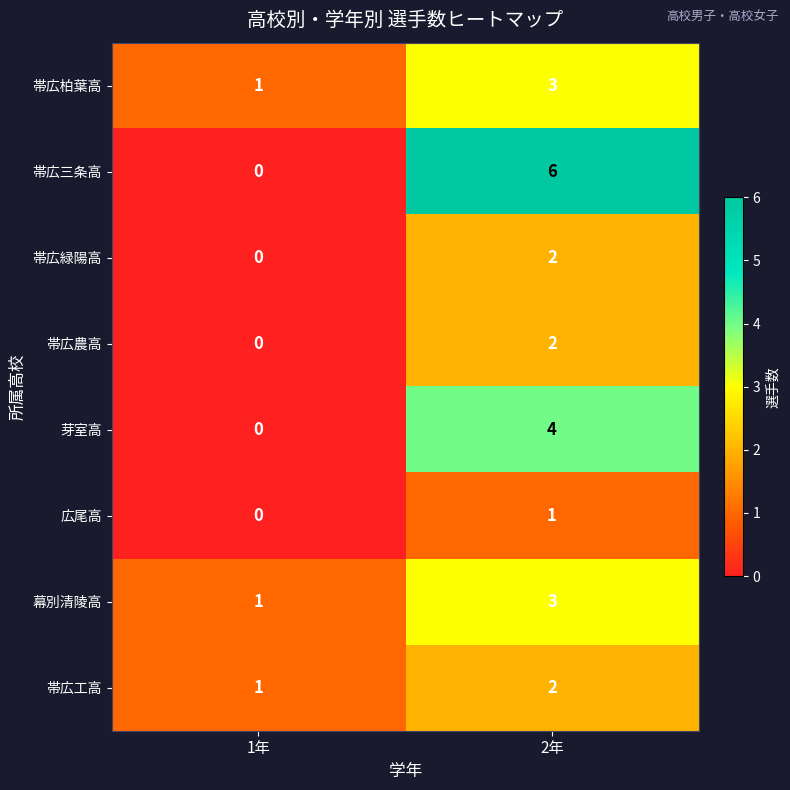

Is the value of 帯広三条高 at 1年 greater than the value of 広尾高 at 2年?

No